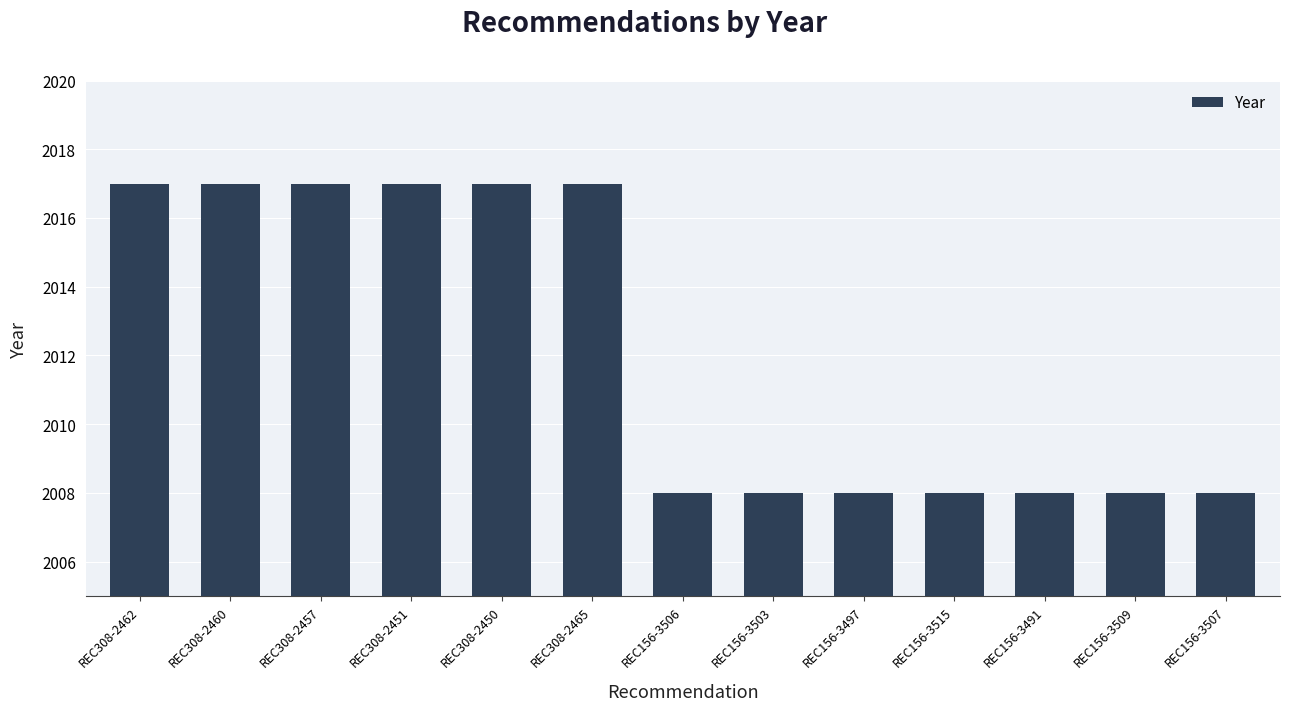

Reading left to right, what are all the values shown in this chart?

2017	2017	2017	2017	2017	2017	2008	2008	2008	2008	2008	2008	2008